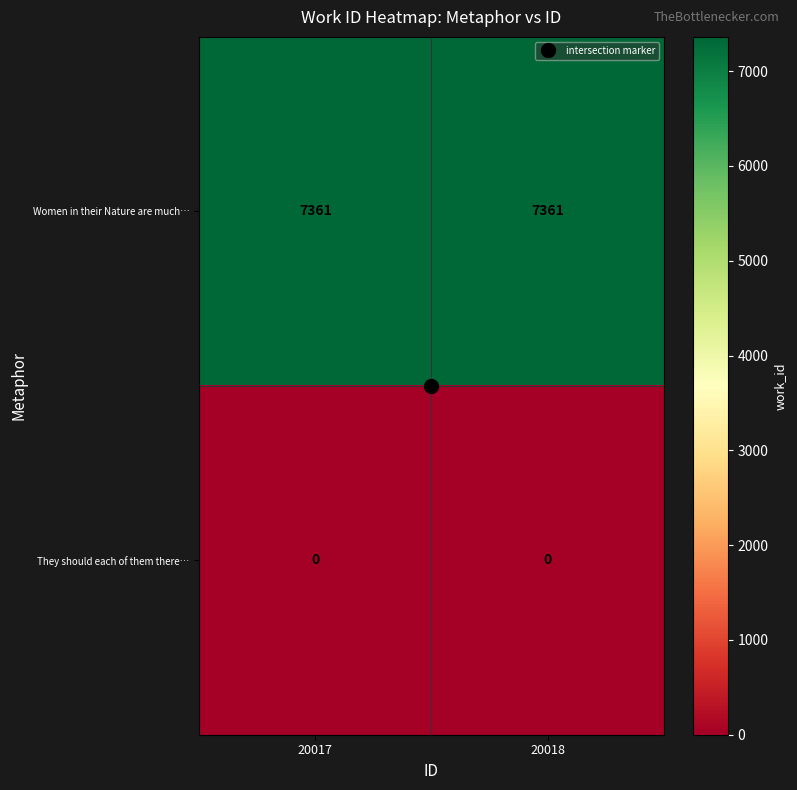

List the series in order of their overall mean, highest first.

Women in their Nature are much…, They should each of them there…